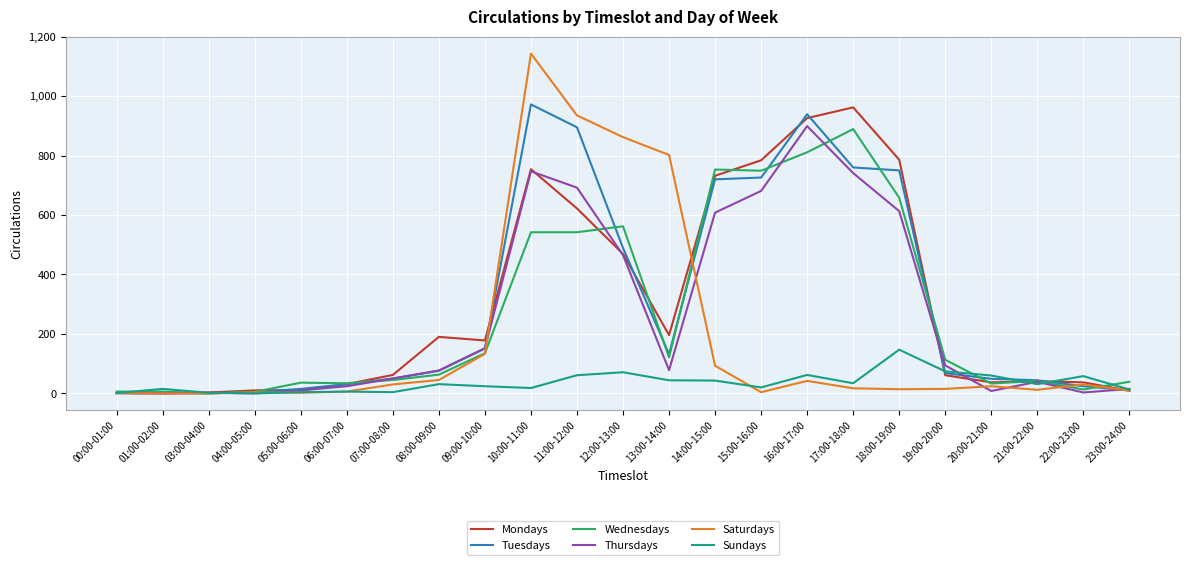

Which series has the largest range (max minus min)?

Saturdays